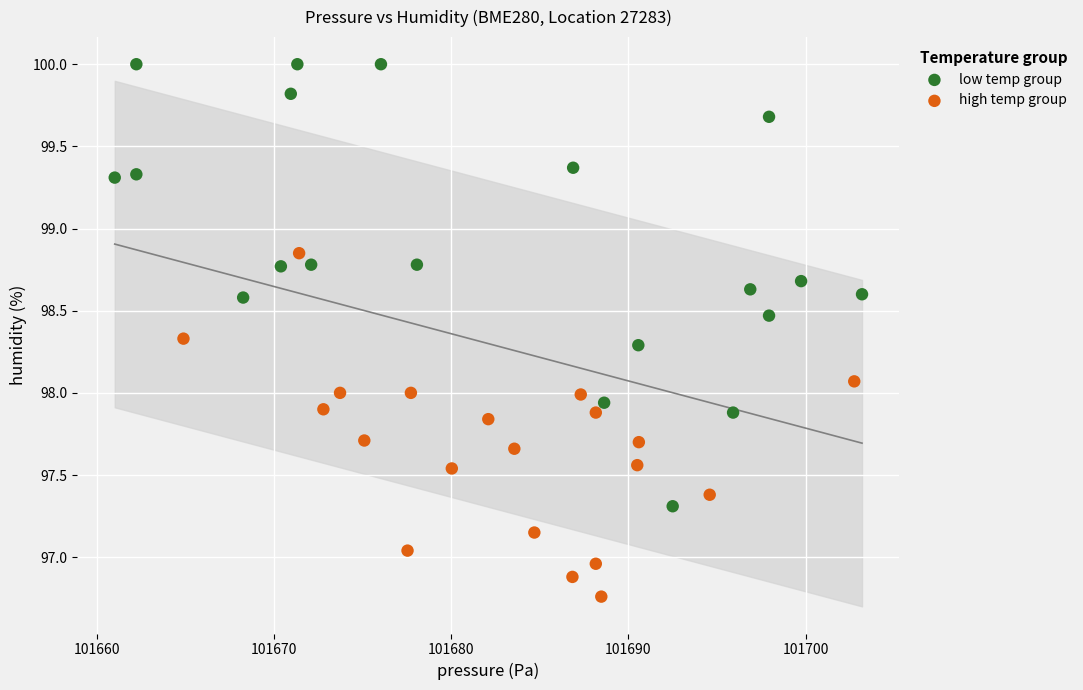

Which series reaches the maximum Y coordinate?

low temp group